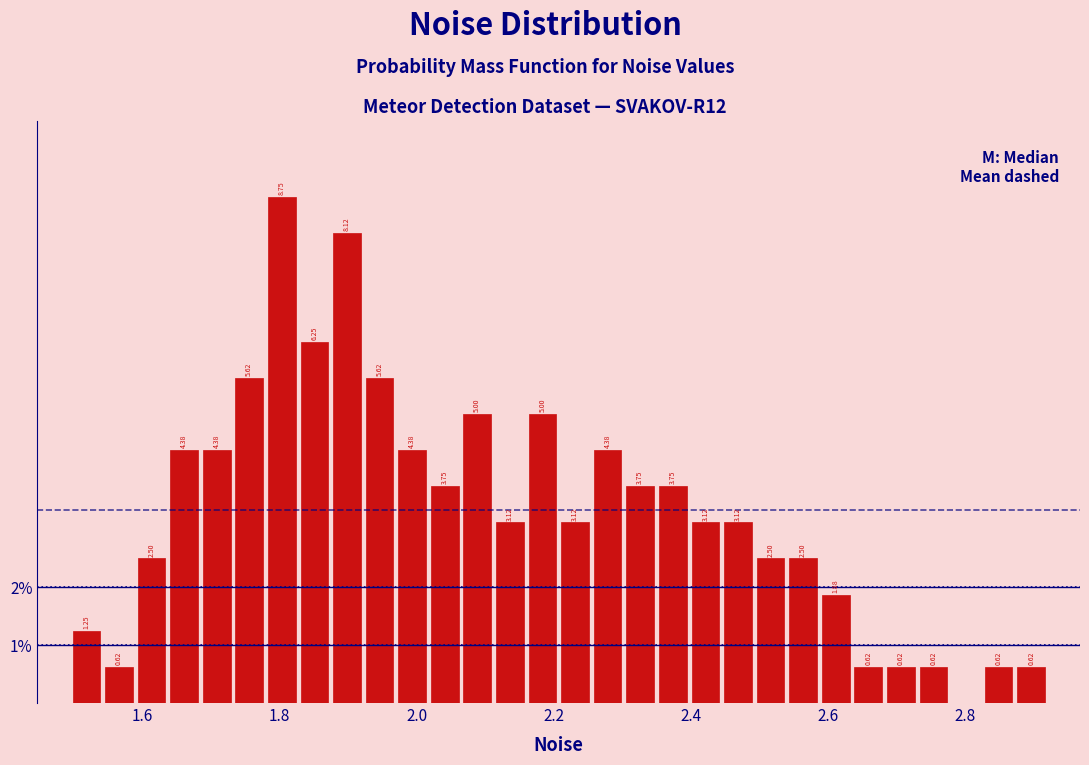

Around what value on the x-axis is the tallest bar? Give the approximate position of its centre, as read against the axis.

1.80